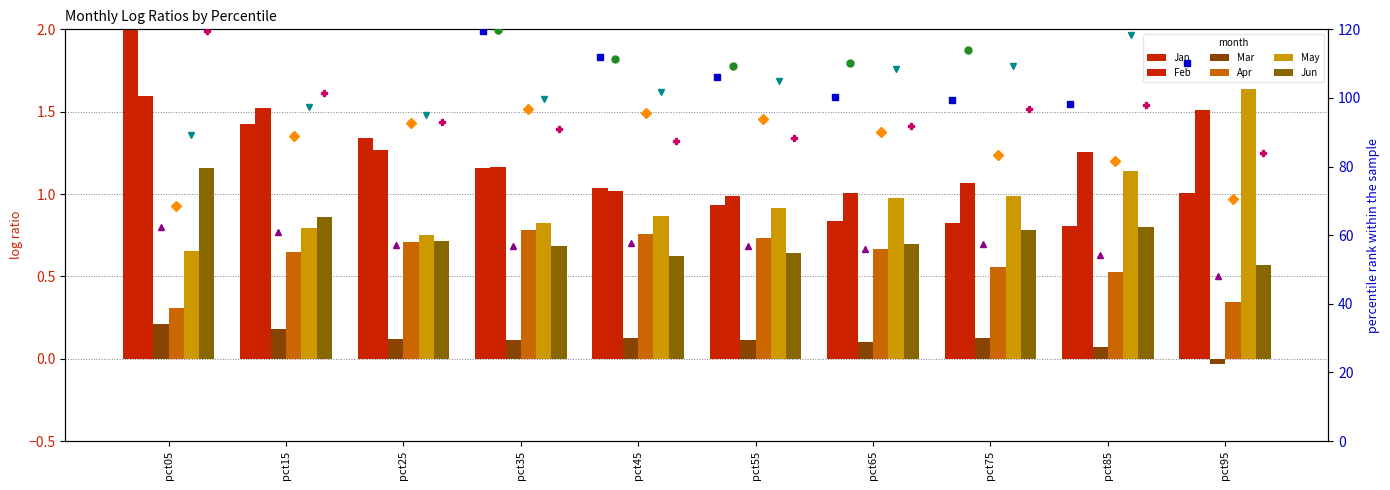

True or false: Apr has a value of 0.4 at pct45.

False